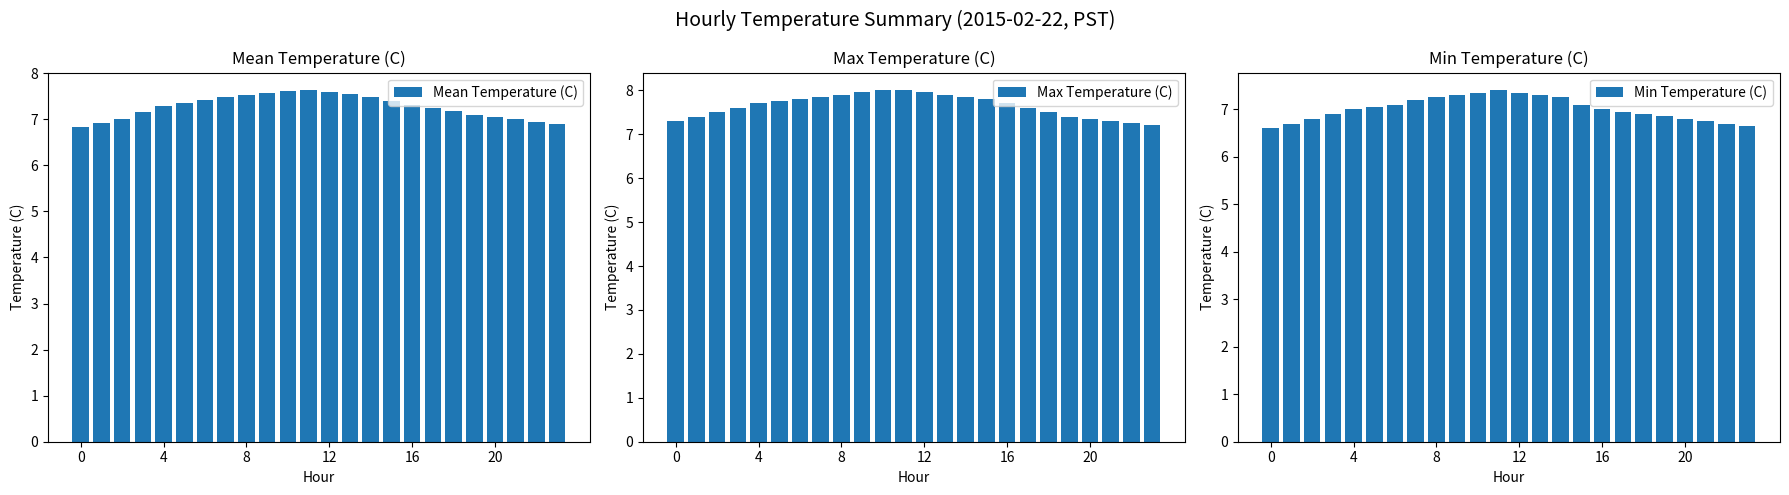

At which label is Mean Temperature (C) closest to 7?

21